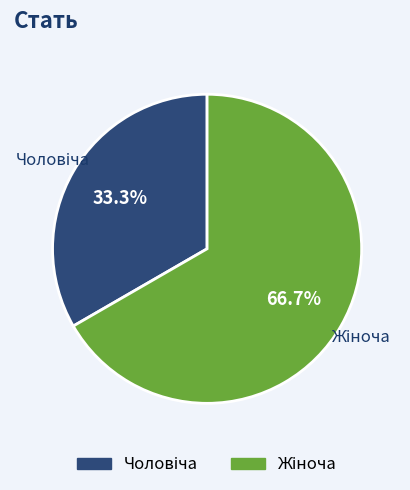

Is there a majority slice in this chart?

Yes